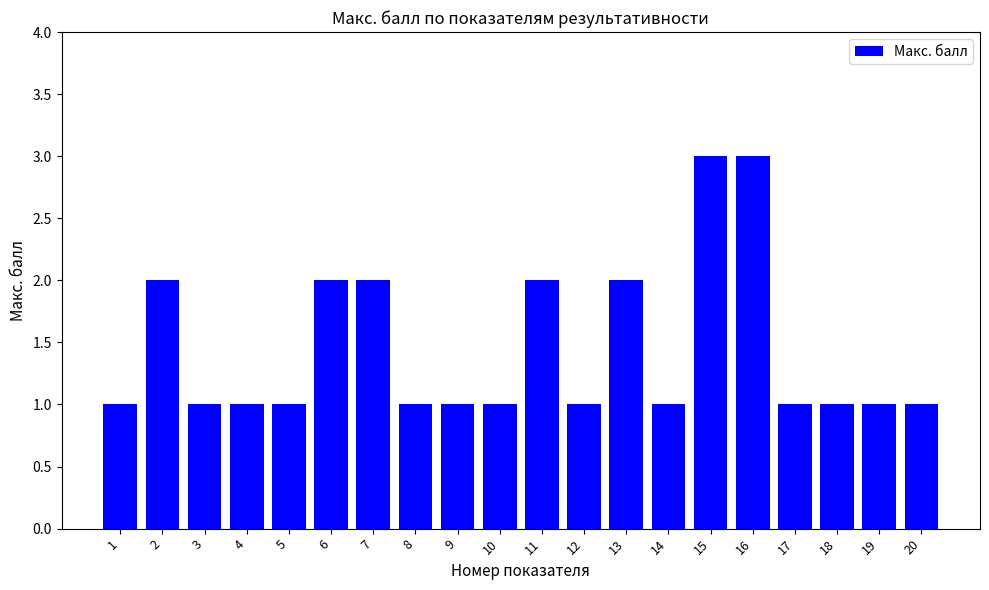

What is the sum of the values at 18 and 13?

3